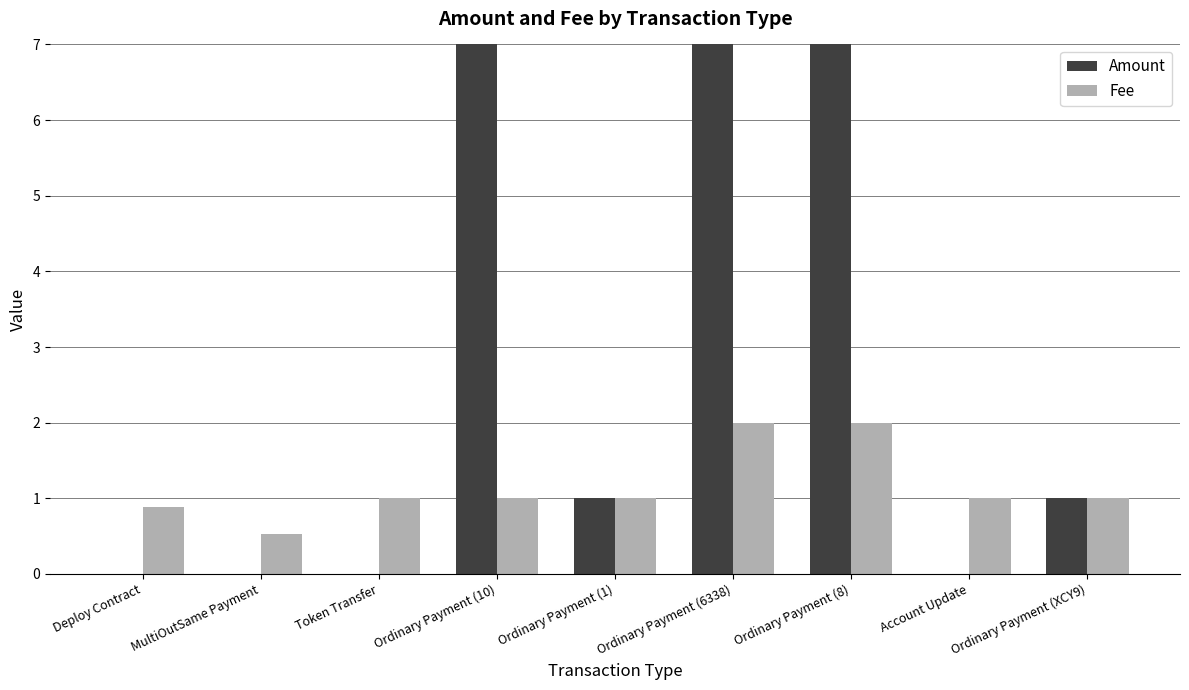

Are the bars grouped side by side (vs. stacked)?

Yes